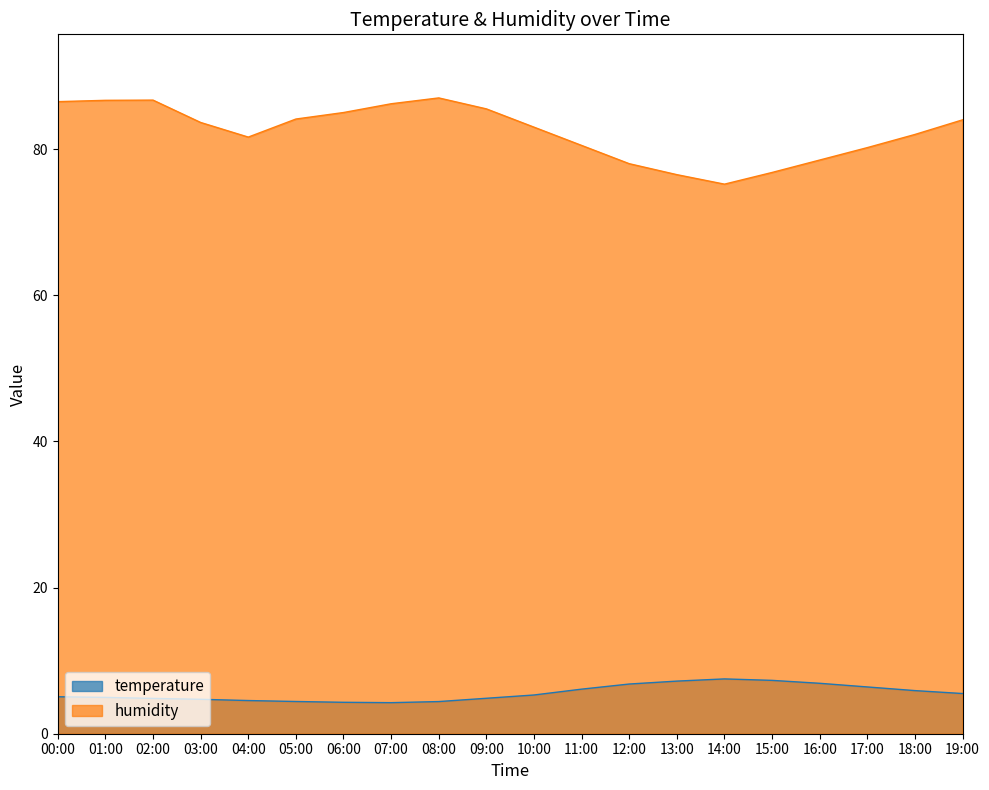

What is the spread (max minus min) of values at 19:00?

78.5